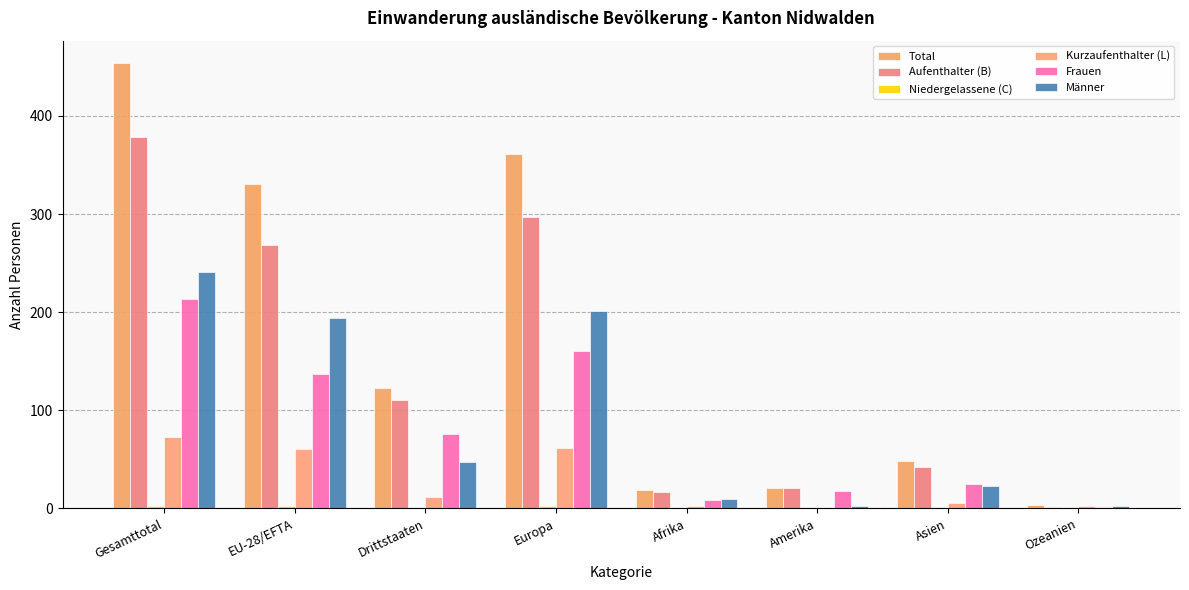

At which category does the chart reach its minimum across all series?

Drittstaaten